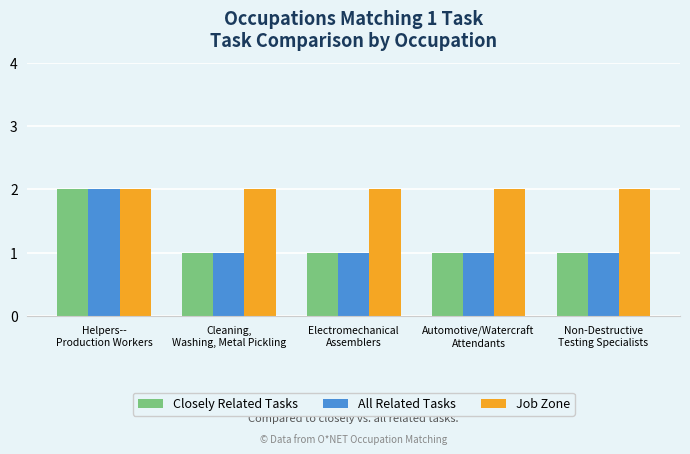

What is the sum of the All Related Tasks values at Automotive/Watercraft
Attendants and Electromechanical
Assemblers?

2